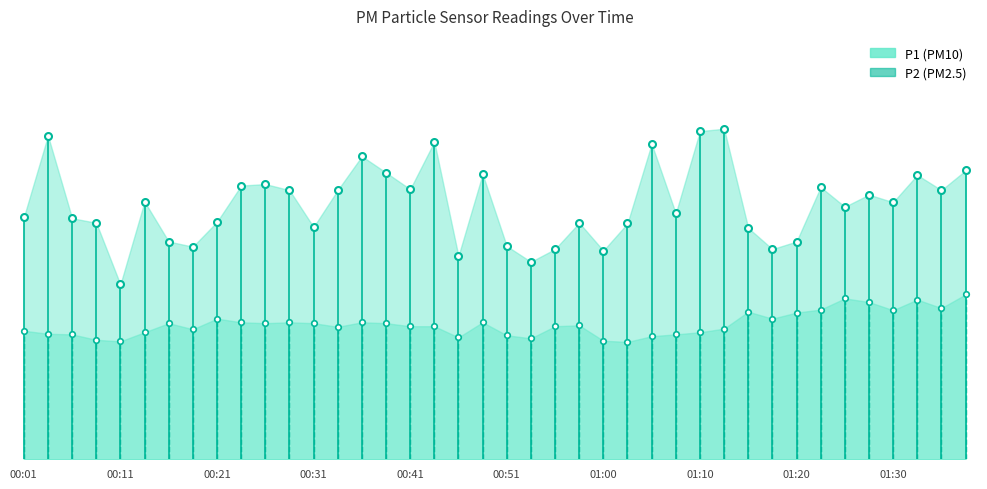

What is the maximum value for P2?

5.5